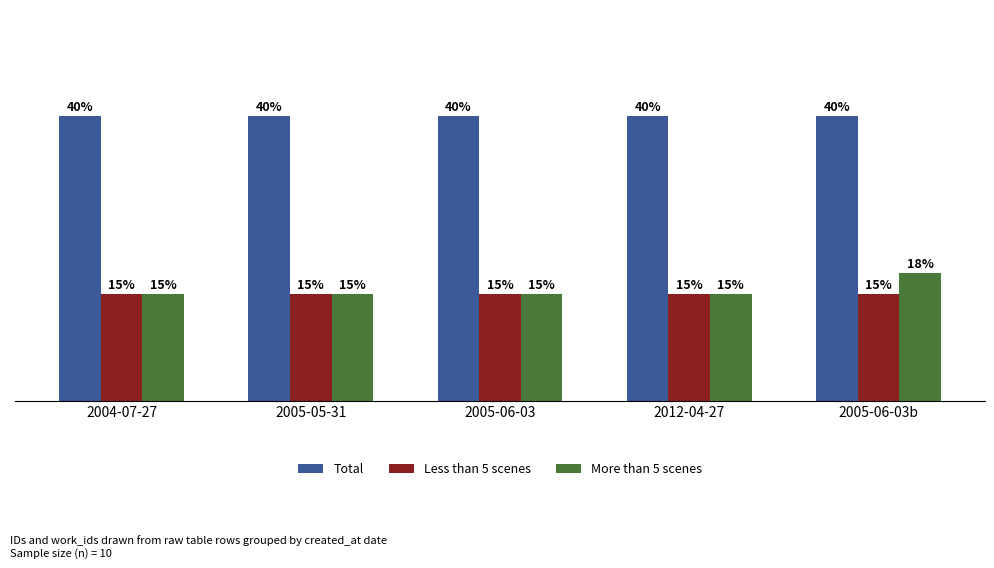

Rank the series by their maximum value, from lowest to highest.

Less than 5 scenes, More than 5 scenes, Total